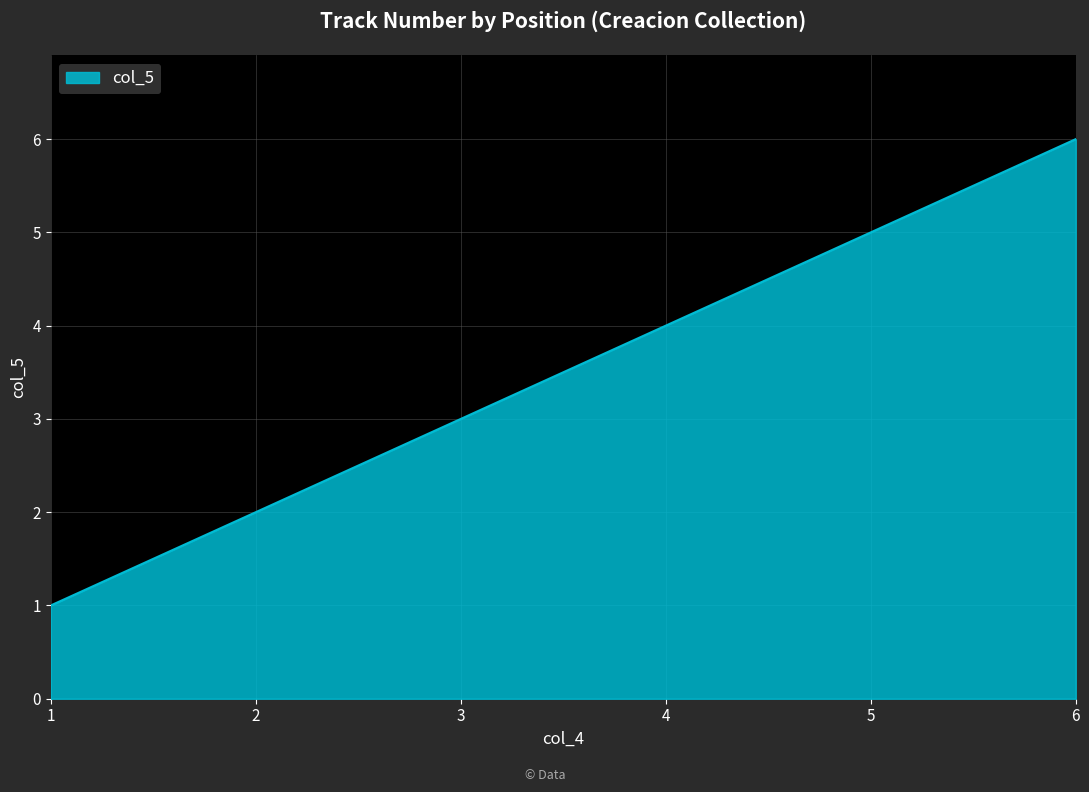

Count the number of categories in the chart.

6